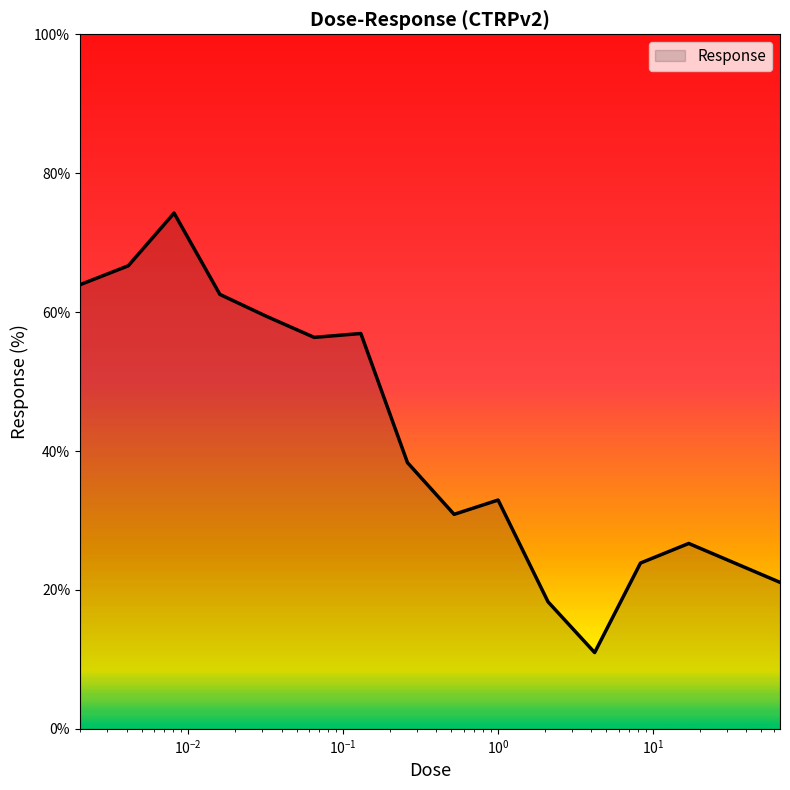

Does the chart display data point markers on the line(s)?

No